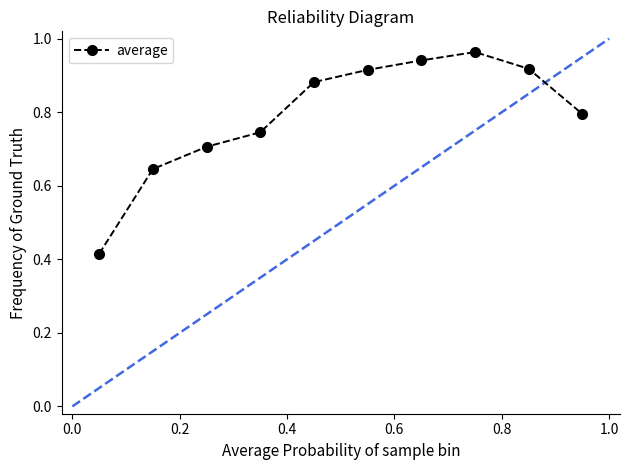

What is the difference between the second highest and second lowest values?

0.3